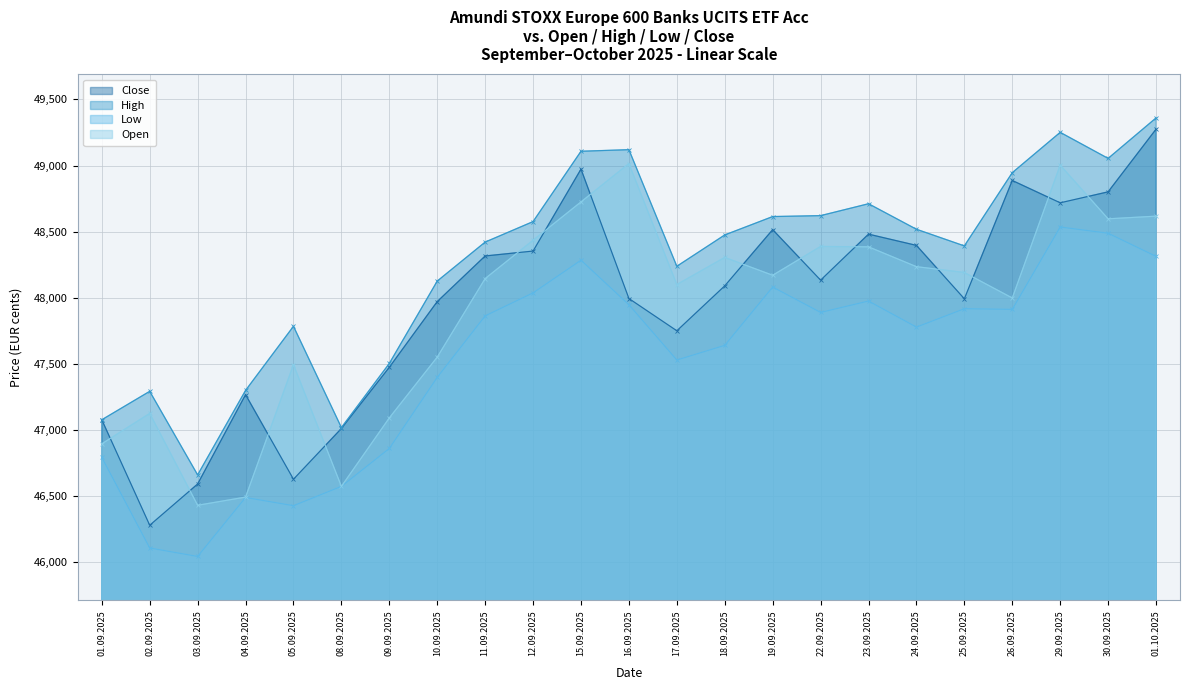

Which category has the highest value in the Close series?

01.10.2025